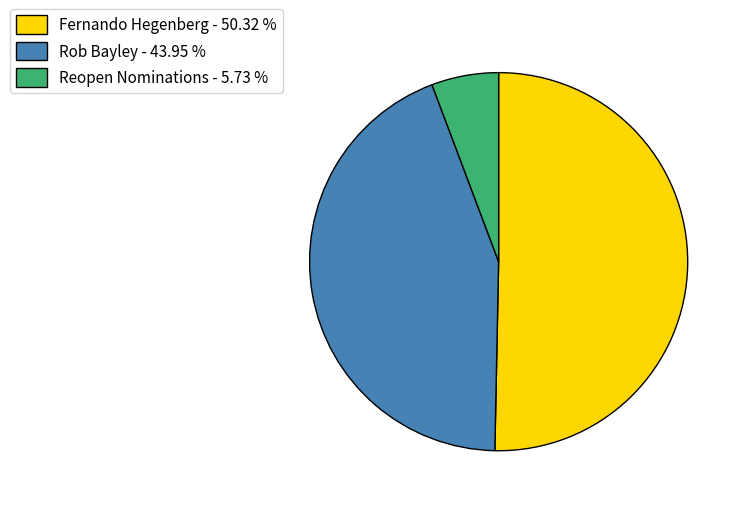

What is the majority slice?

Fernando Hegenberg